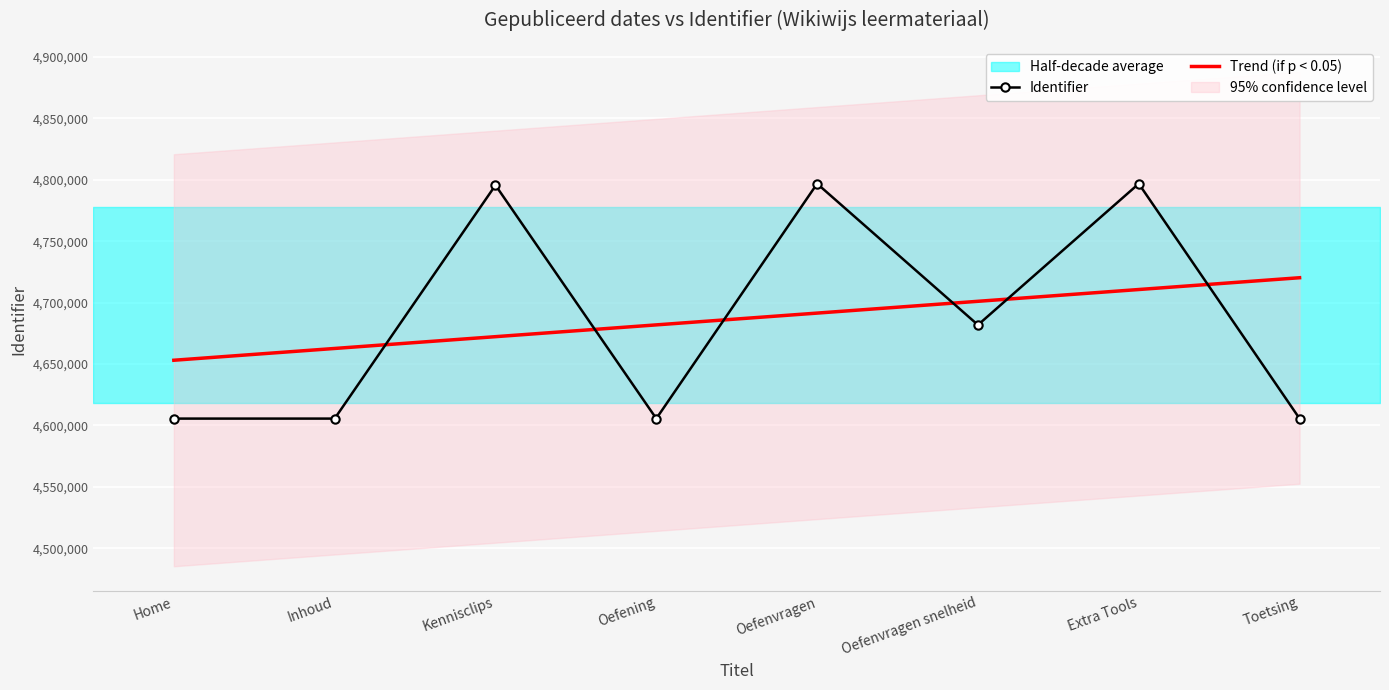

True or false: Identifier has a value of 4605583.0 at Oefening.

True